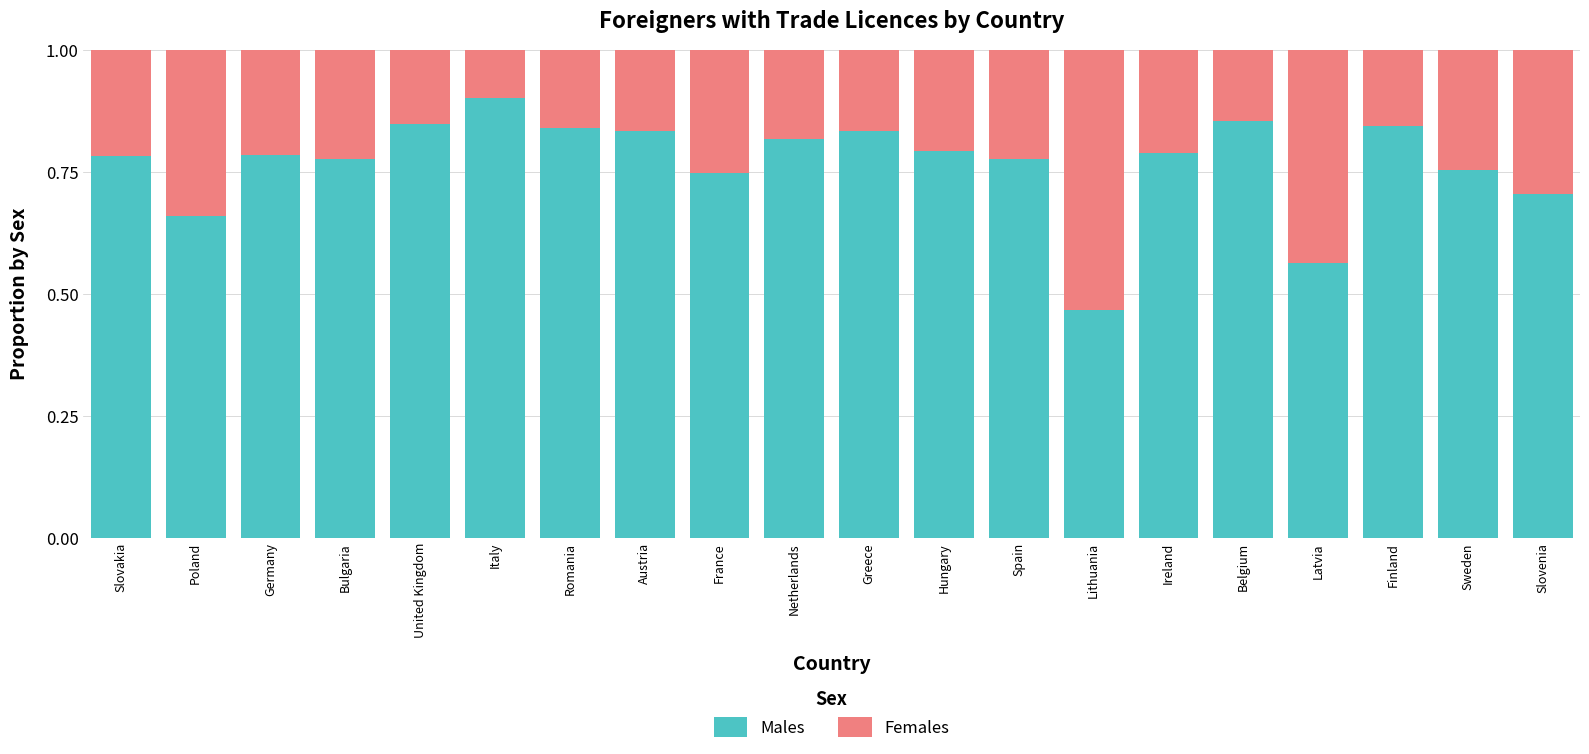

What is the sum of all Males values?

15.4